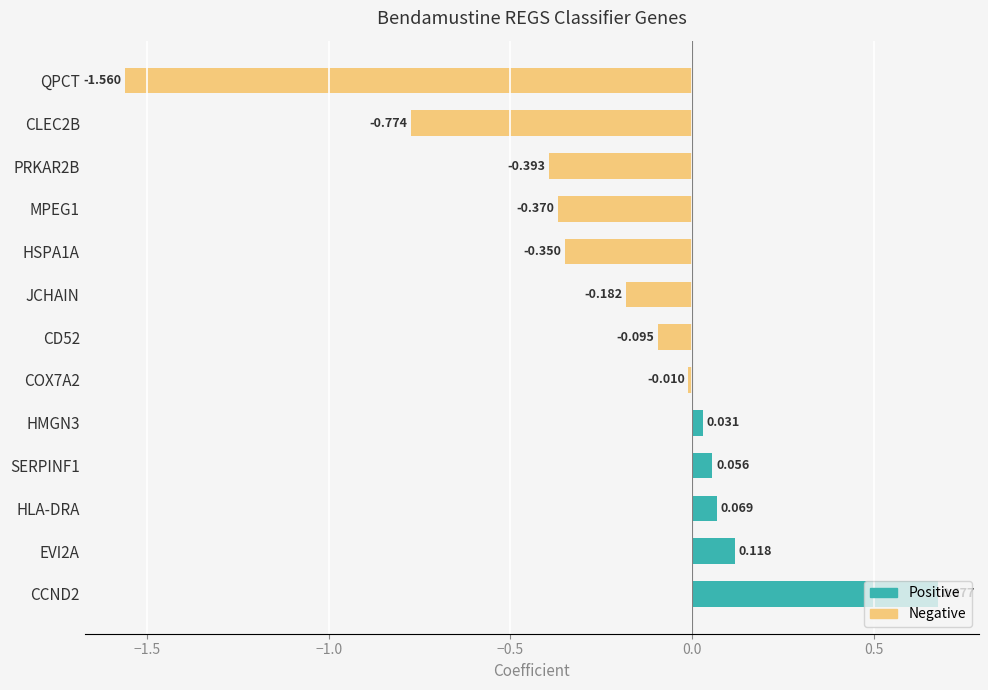

Which label corresponds to the largest value in the chart?

CCND2